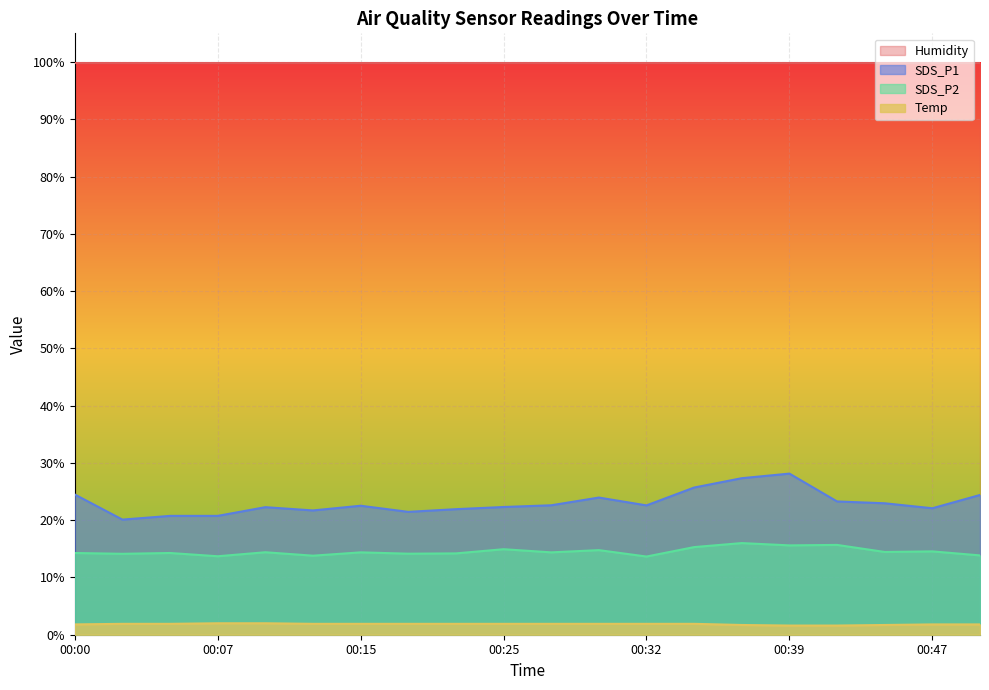

Which series has the largest total across all categories?

Humidity